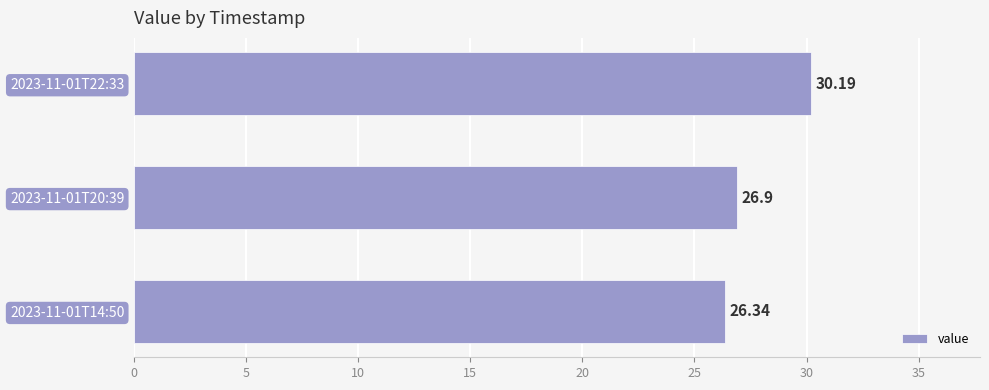

What is the average value?

27.8